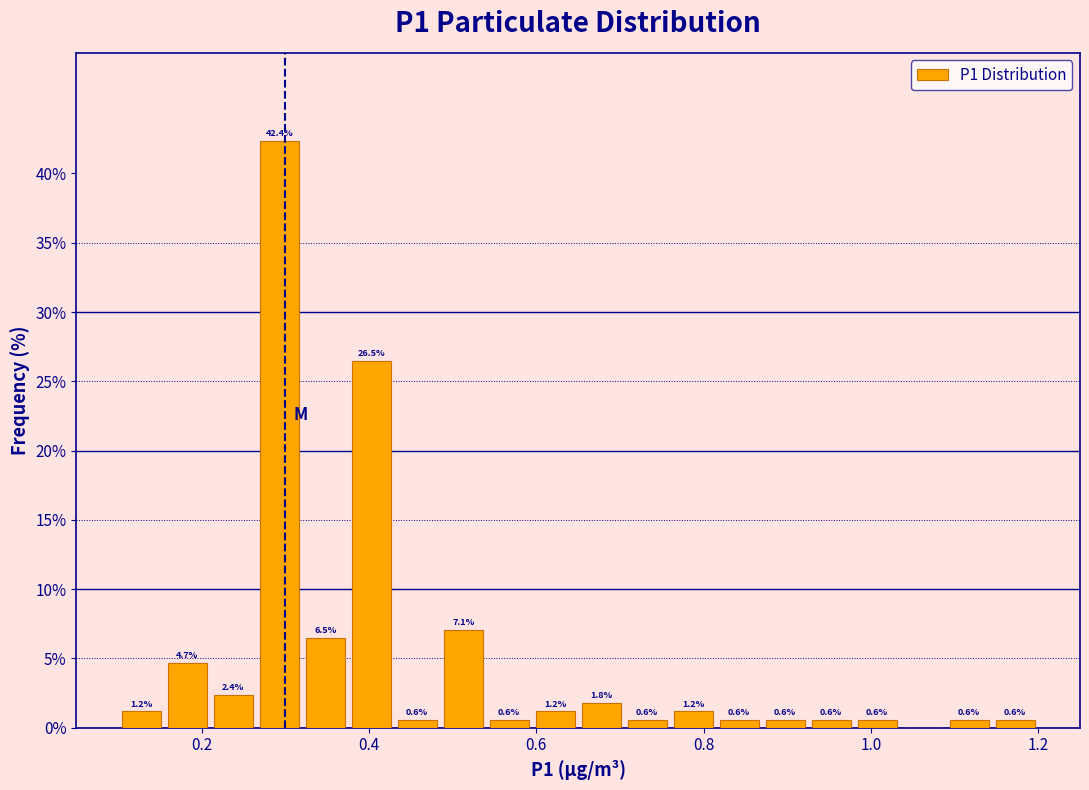

Read against the x-axis, roughly where is the centre of the tallest bar?

0.30